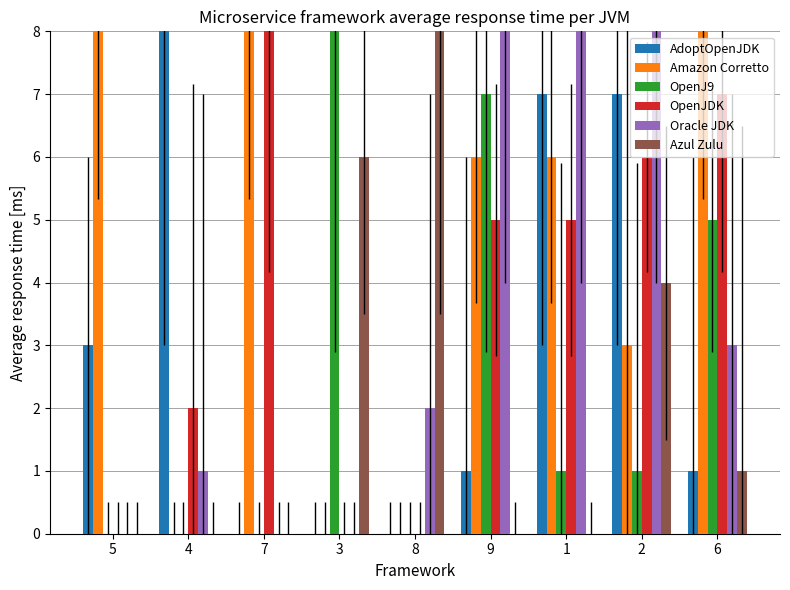

What is the difference between the Oracle JDK values at 9 and 7?

9